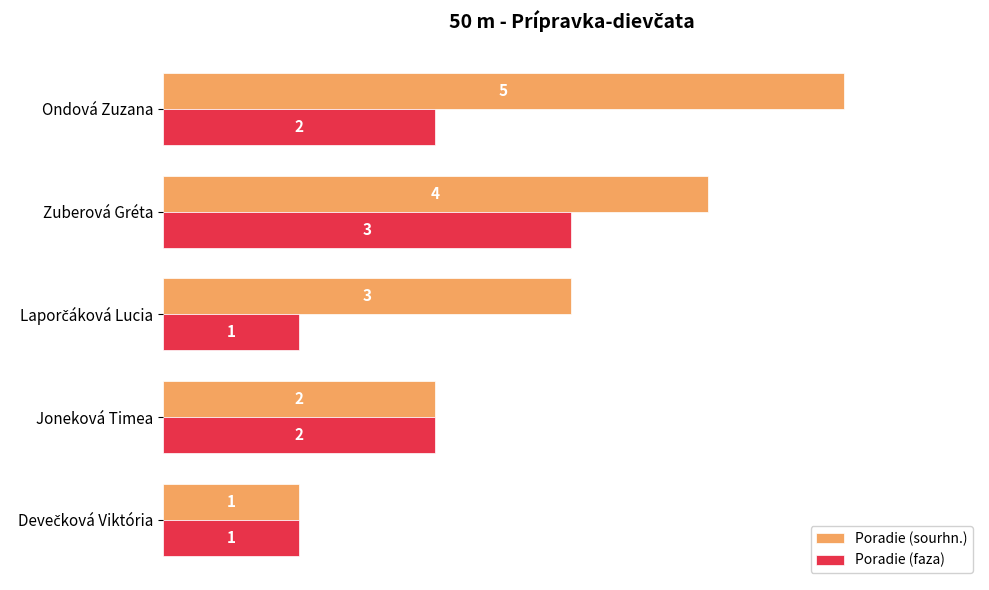

What is the sum of all Poradie (faza) values?

9